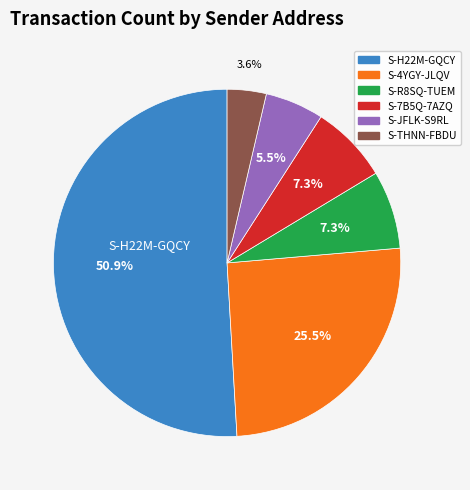

Is there any slice that represents more than half of the pie?

Yes